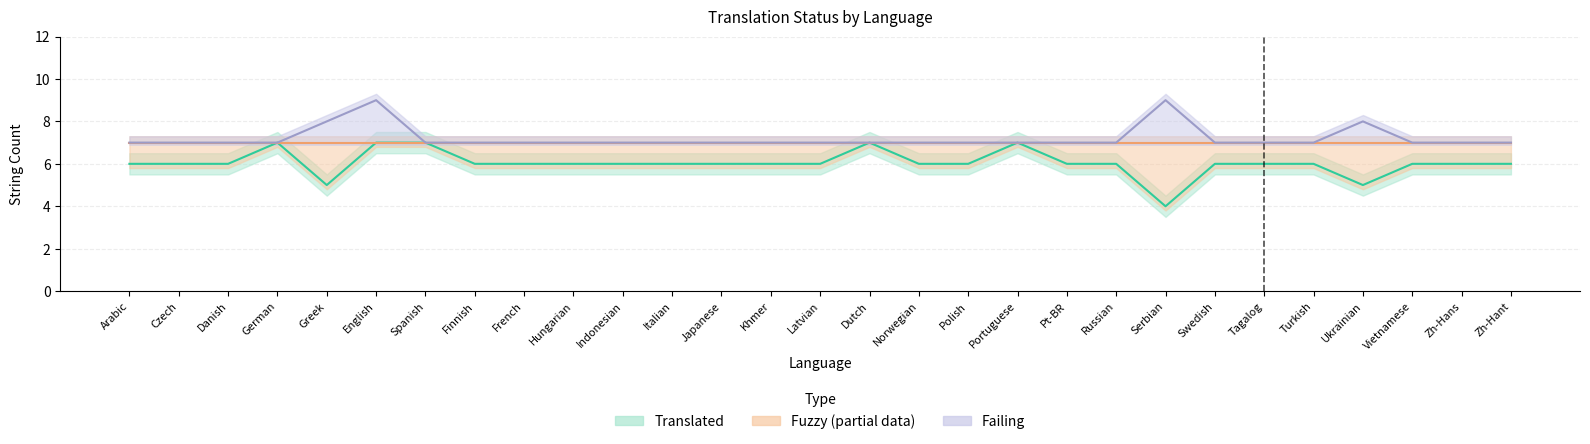

True or false: failing has more than 0 points higher than both neighbors.

True